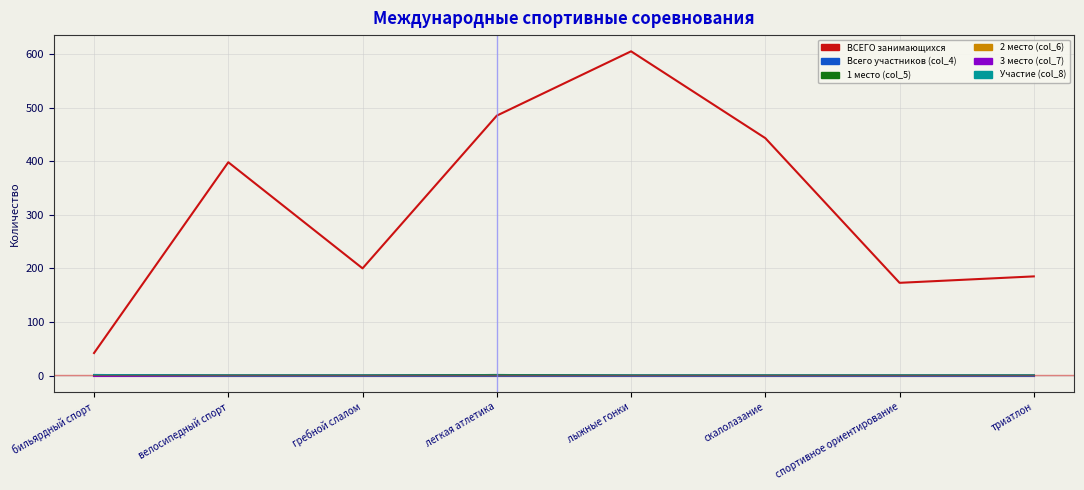

Is this an area chart (filled region under the line)?

No